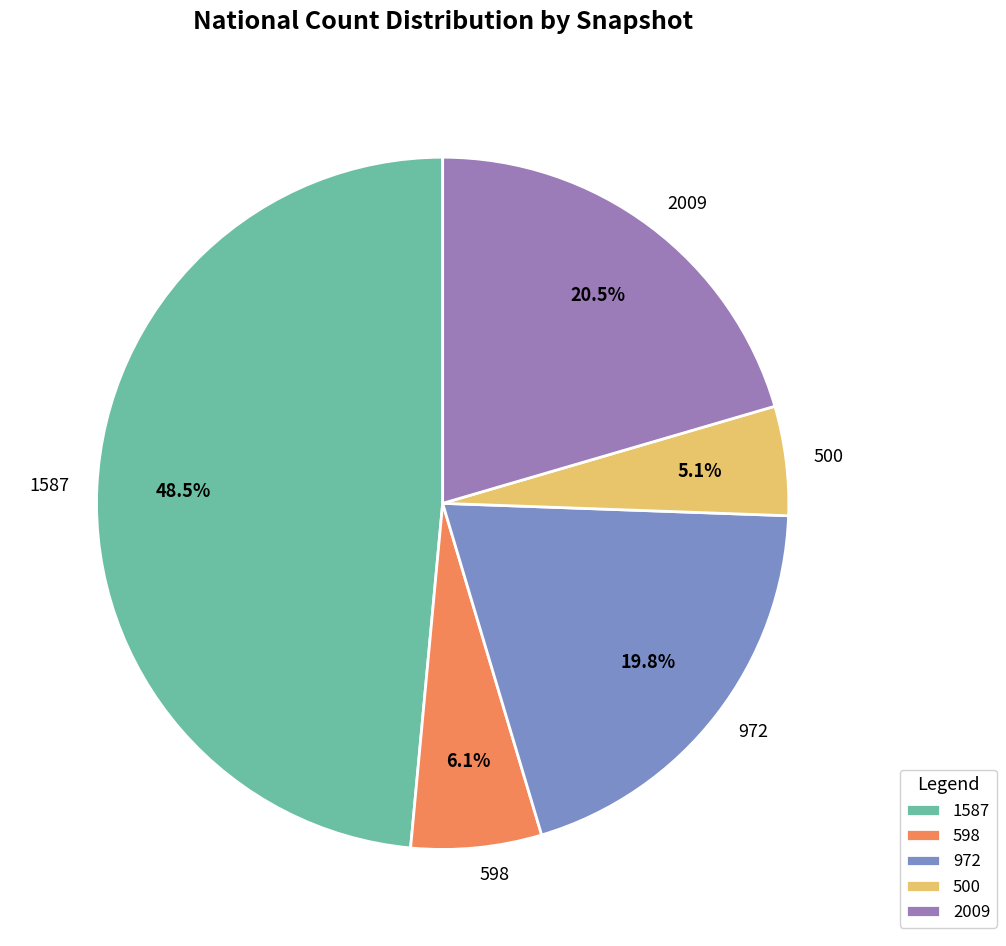

Which slice is the largest?

1587